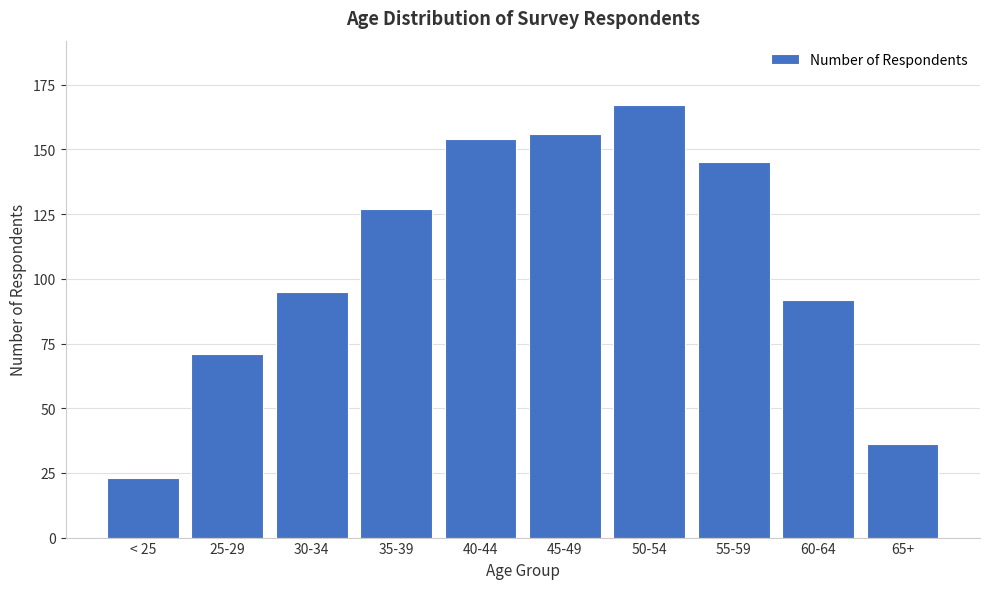

Reading right to left, extract all data points from this chart.

36	92	145	167	156	154	127	95	71	23